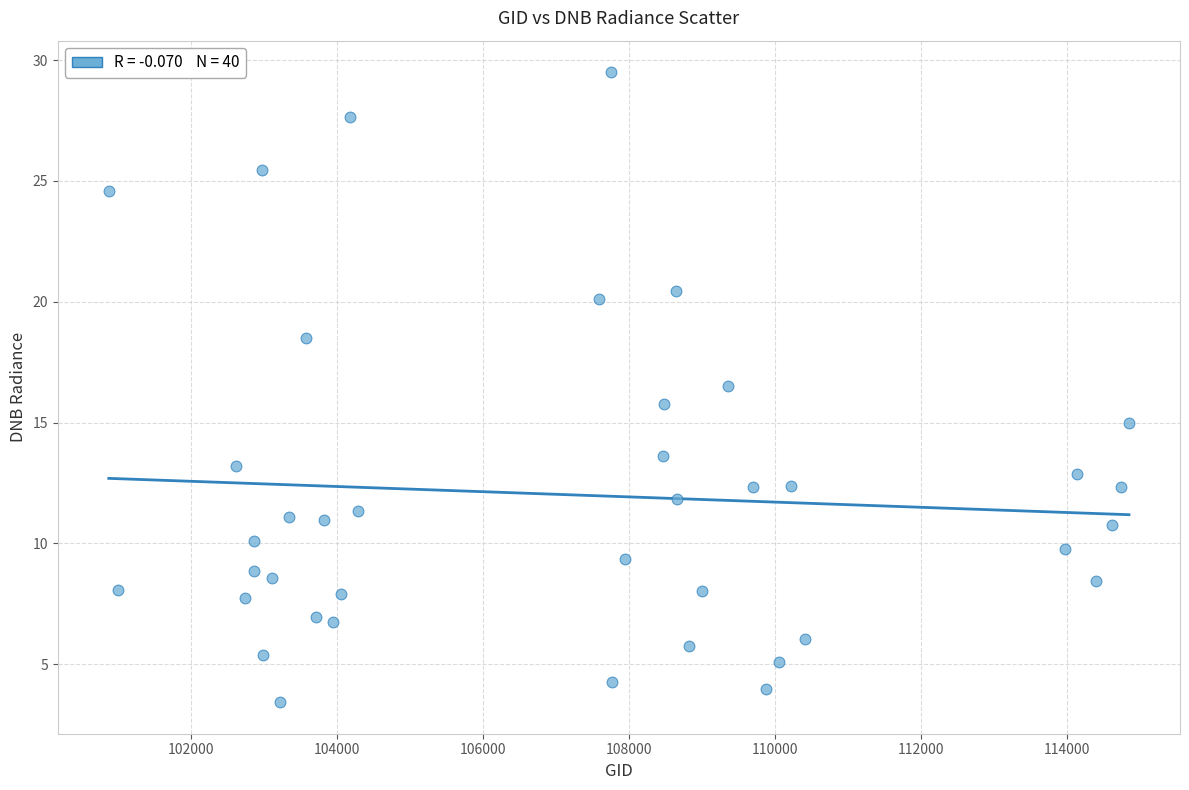

What is the range of X values (max minus min)?

13976.0